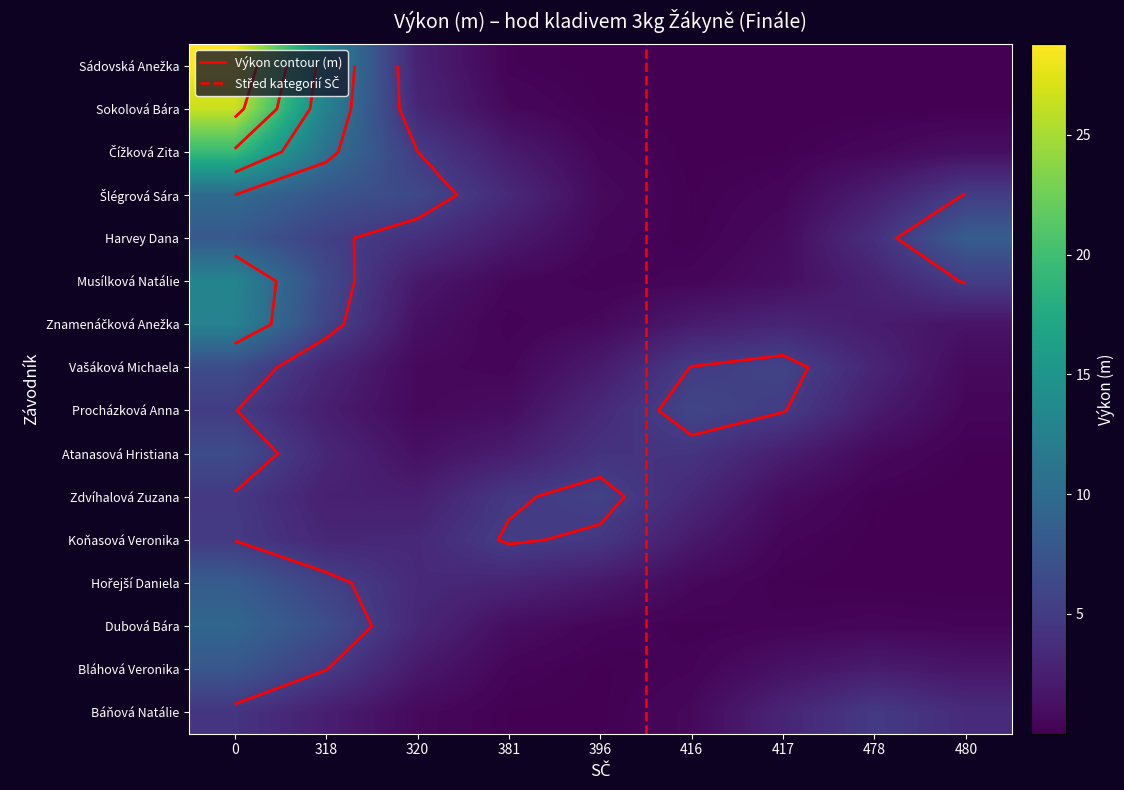

Which has a higher value, 417 or 416?

416